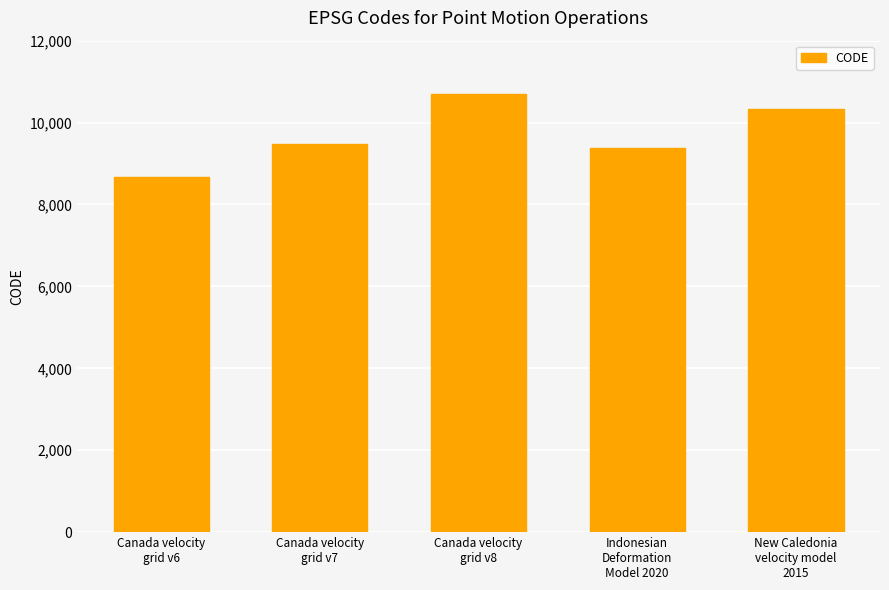

Reading left to right, transcribe all the data shown in this chart.

8676	9483	10707	9375	10323